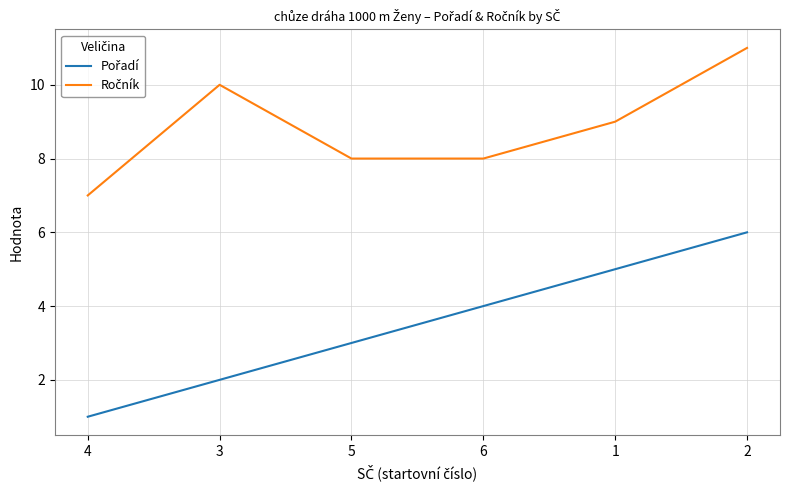

What is the maximum value shown in the chart?

11